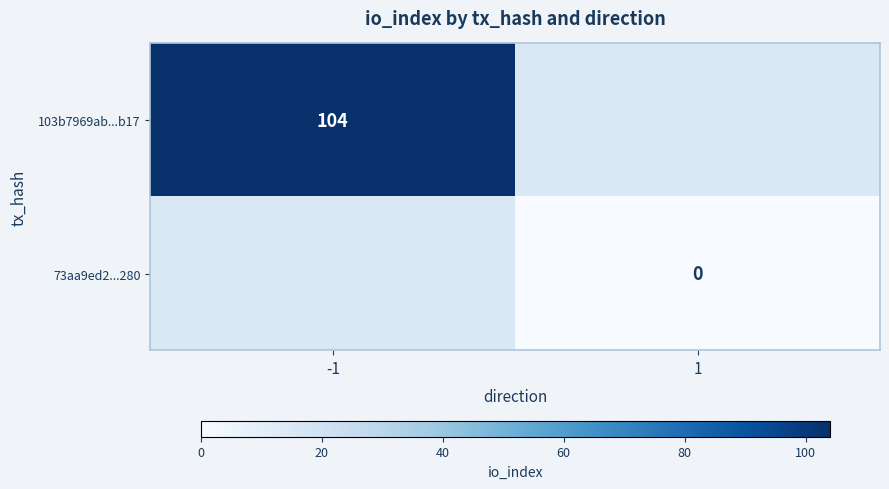

True or false: 103b7969ab...b17 has a value of 58 at -1.

False